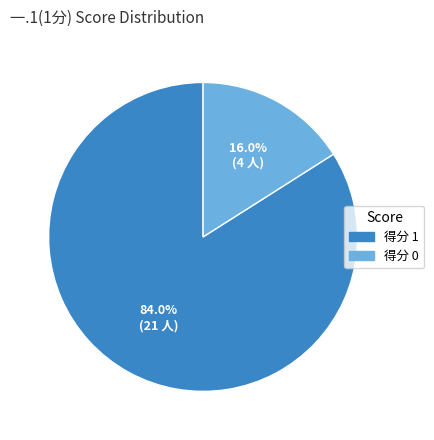

Is there a majority slice in this chart?

Yes